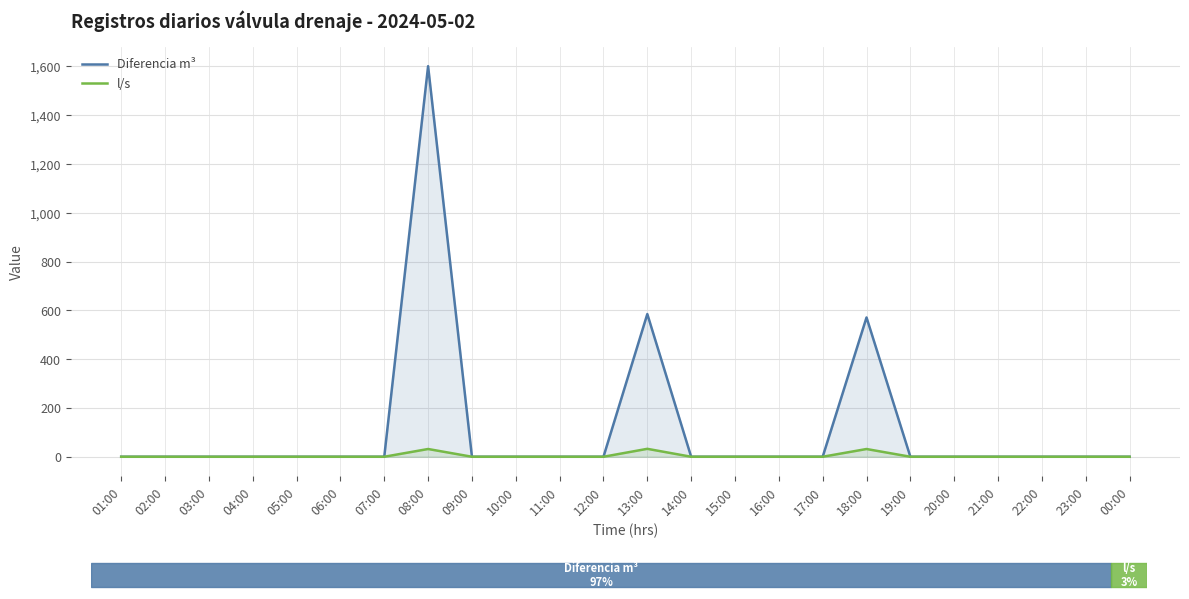

How many lines are shown in the chart?

2